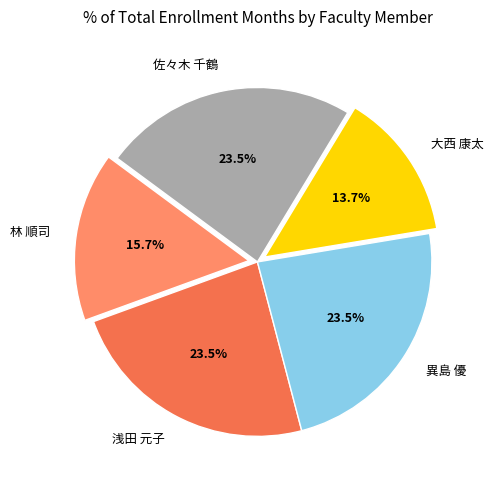

How many segments does this pie chart have?

5